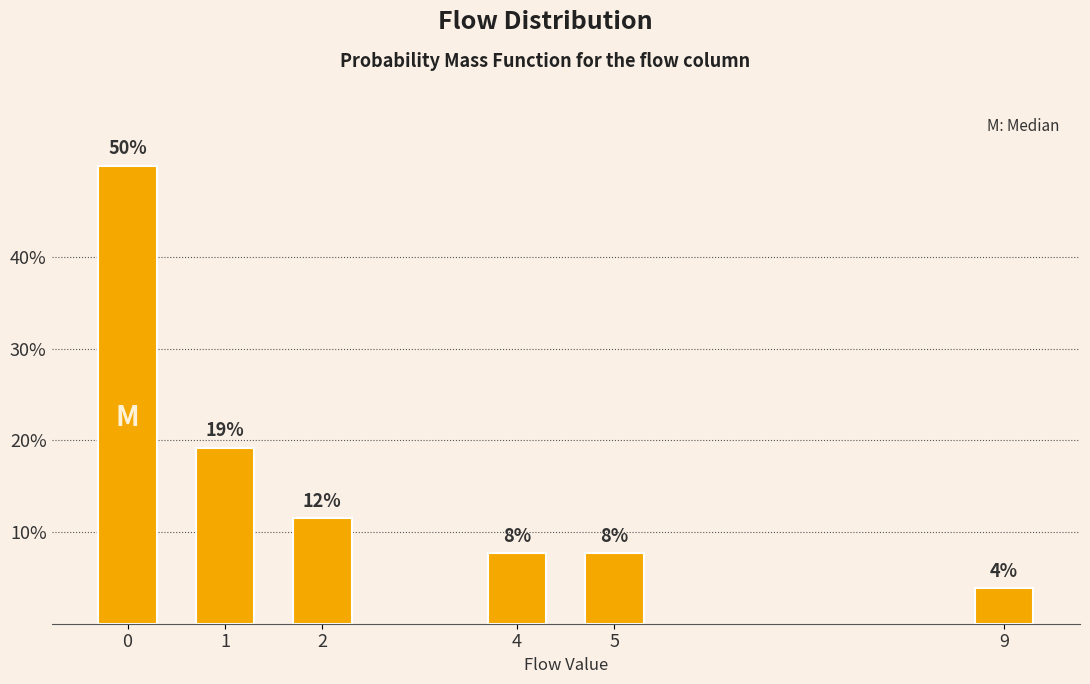

How many bars are there in total?

6